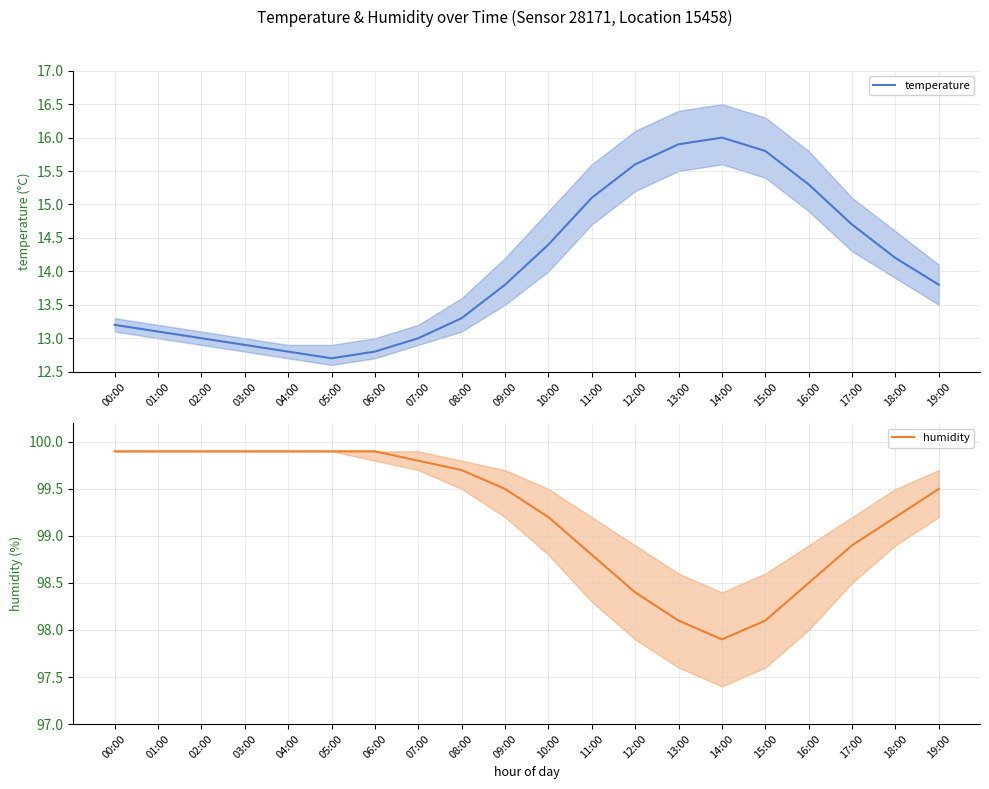

True or false: humidity and temperature intersect in this chart.

False